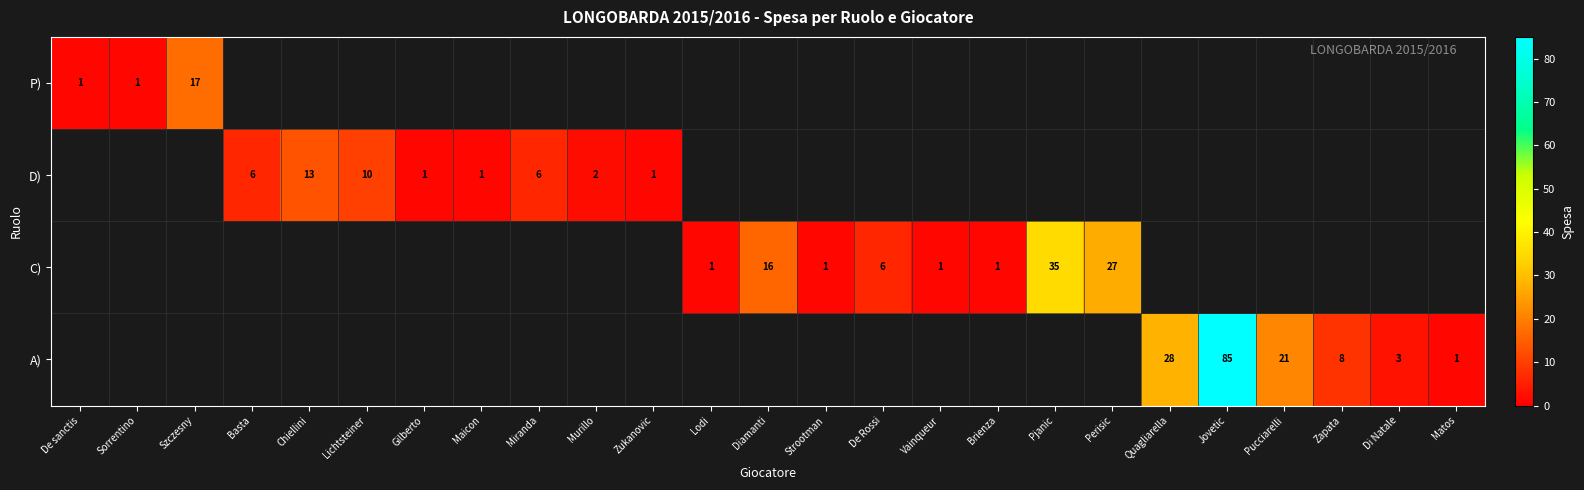

The value of A) at Di Natale is 3. True or false?

True